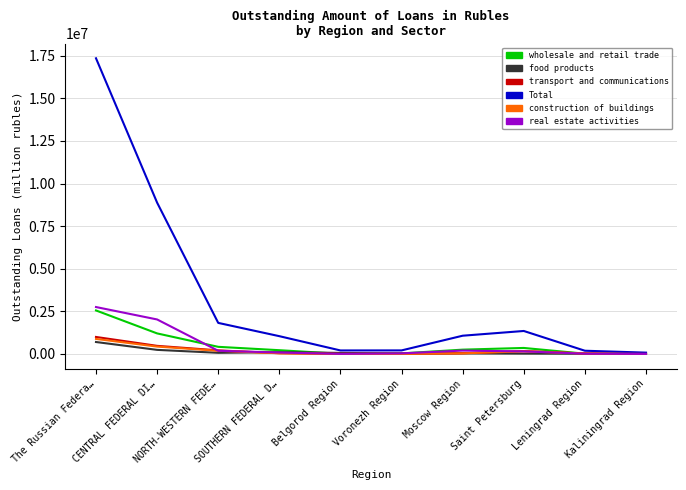

What is the total value across all series at Moscow Region?

1634320